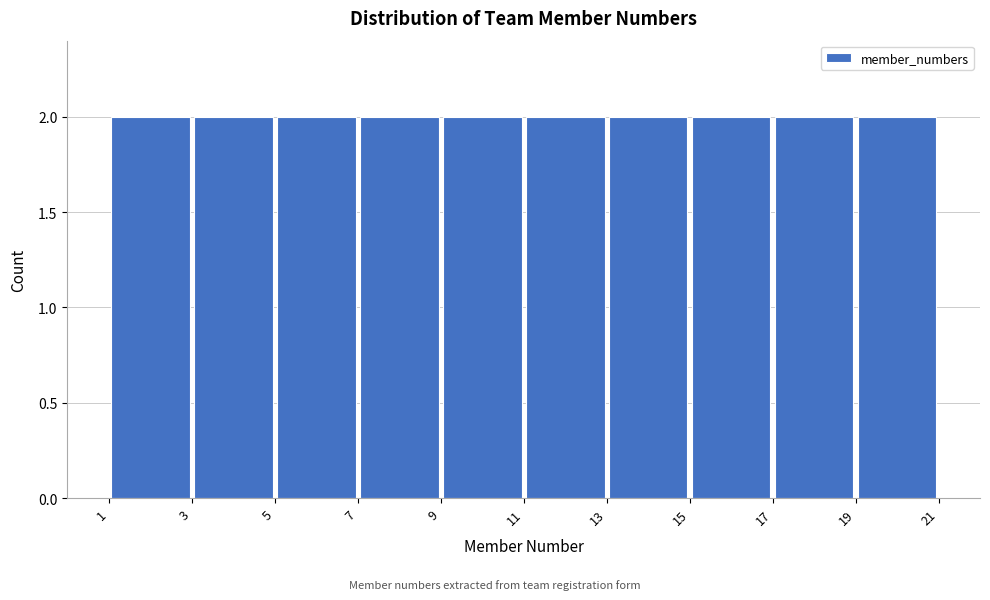

What is the height of the bar covering 15 to 17 on the x-axis? The values are not printed on the chart, so give them approximately, as read against the axis.

2